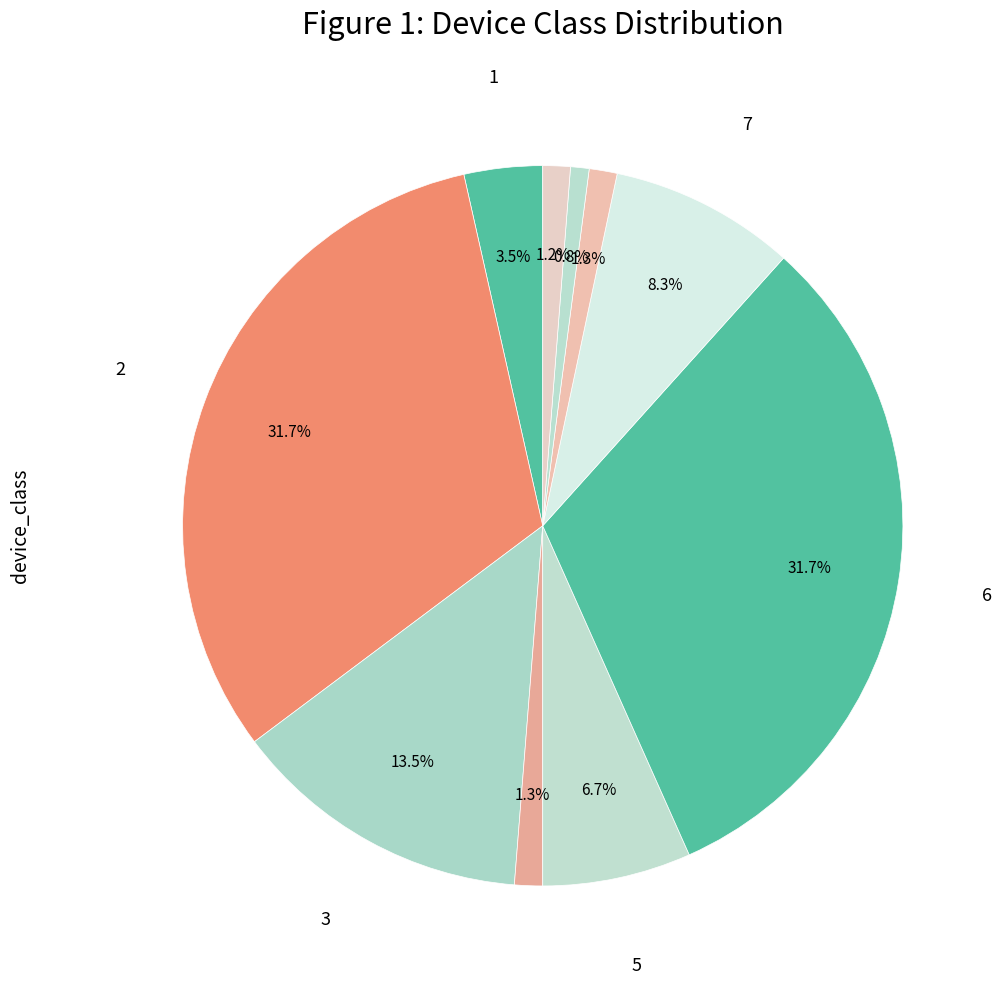

How many segments does this pie chart have?

10